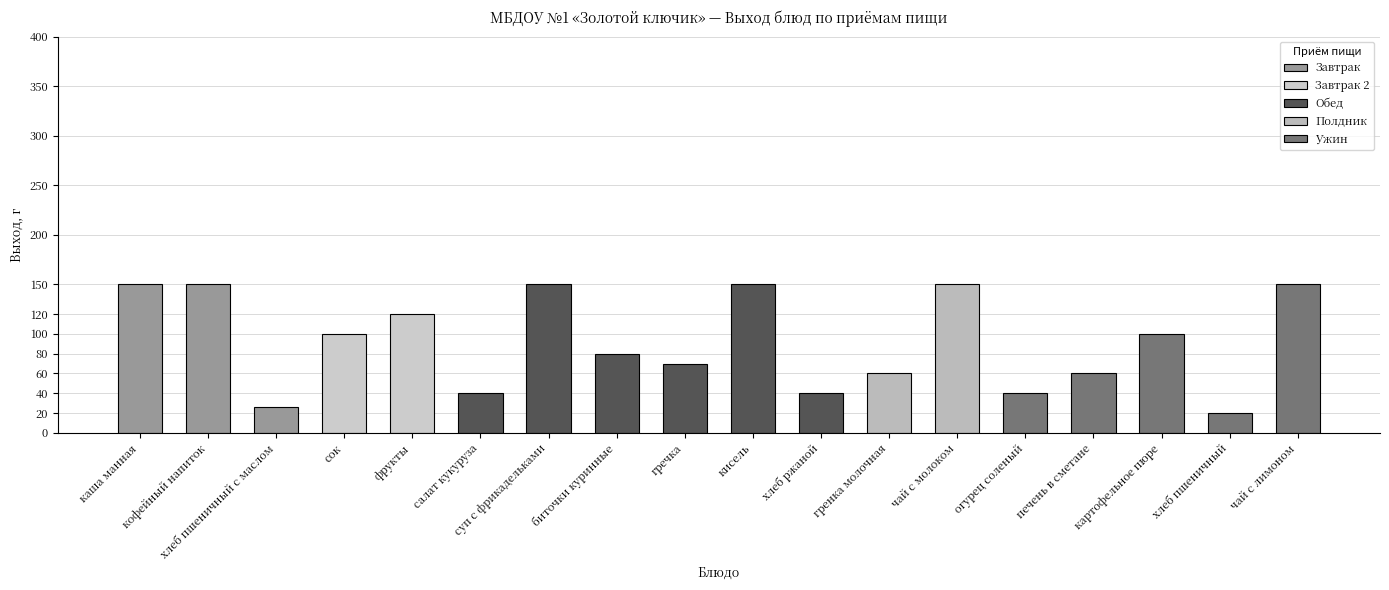

What is the sum of the values at гренка молочная and хлеб ржаной?

100